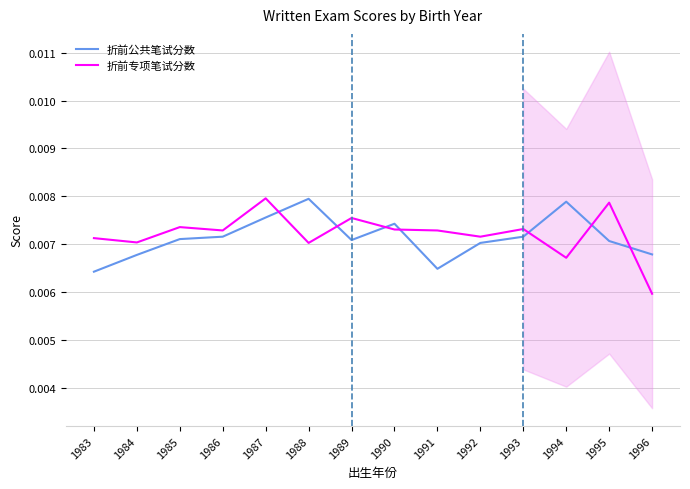

At which category is the sum across all series the highest?

1987